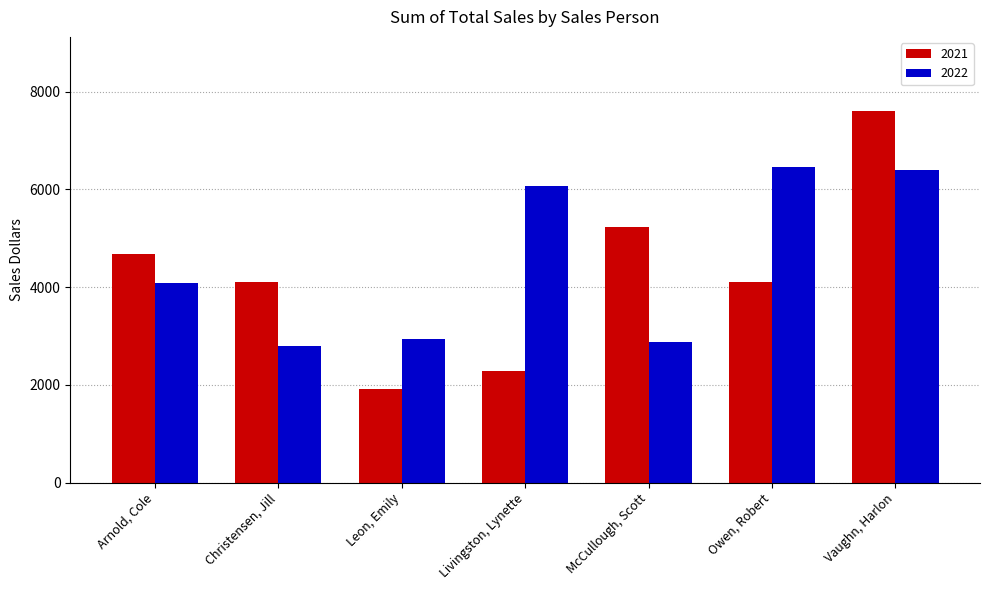

How many data points in 2022 are less than 4092?

3